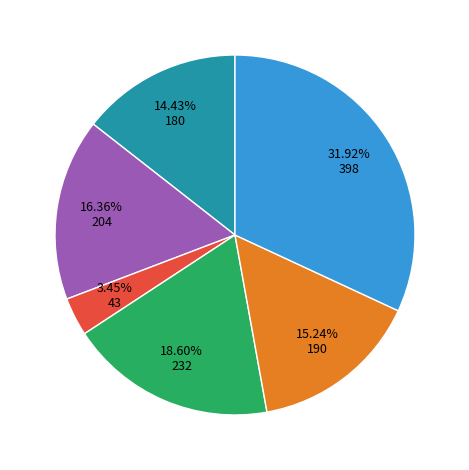

How many segments does this pie chart have?

6